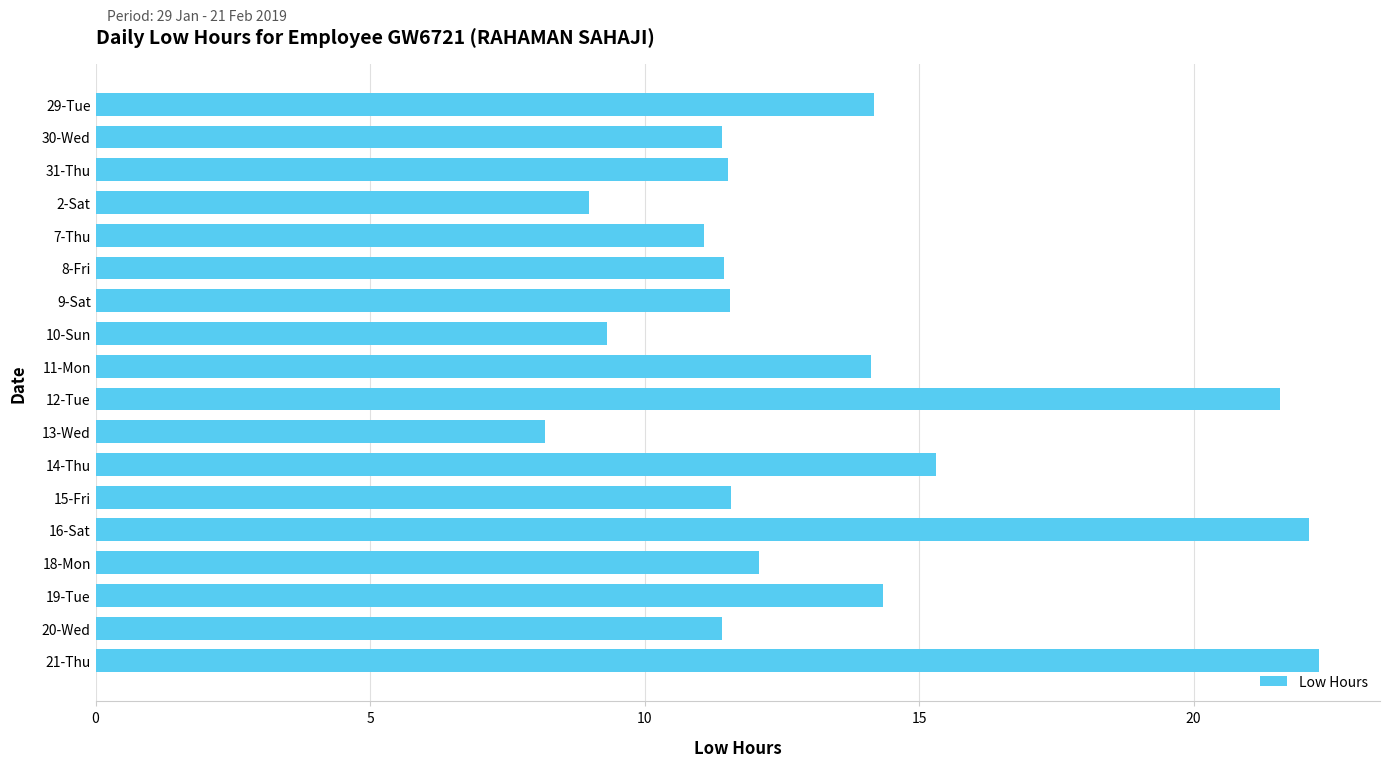

What is the change in value from 15-Fri to 16-Sat?

+10.5